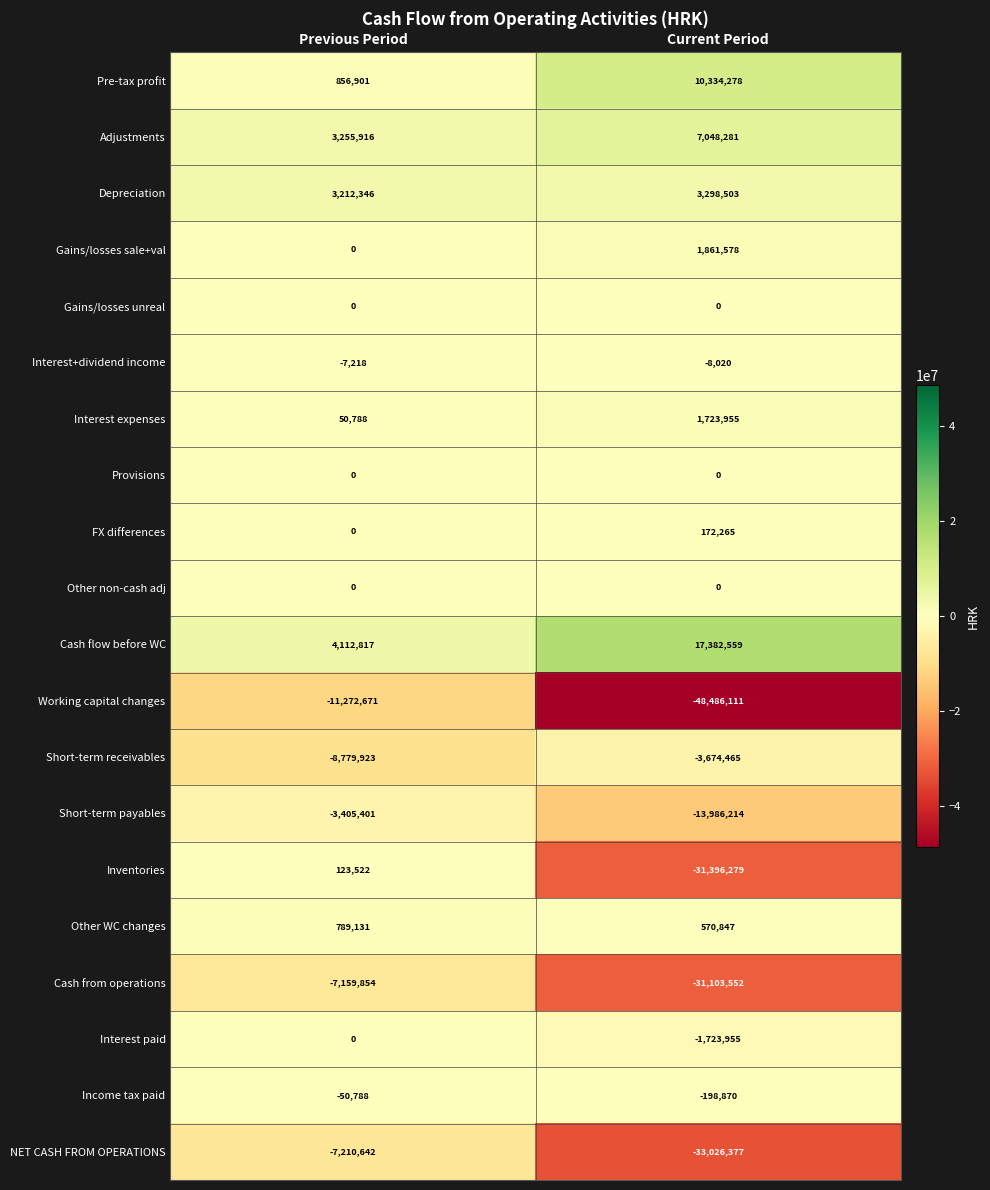

Which label corresponds to the smallest value in the chart?

Current Period